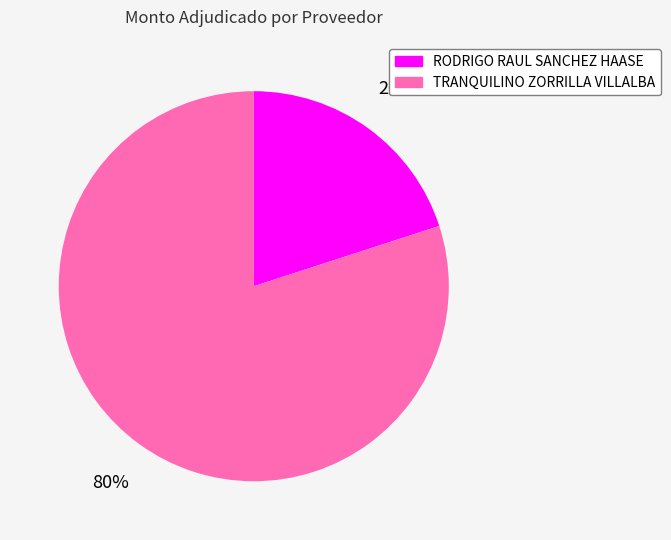

Does any single category account for the majority?

Yes